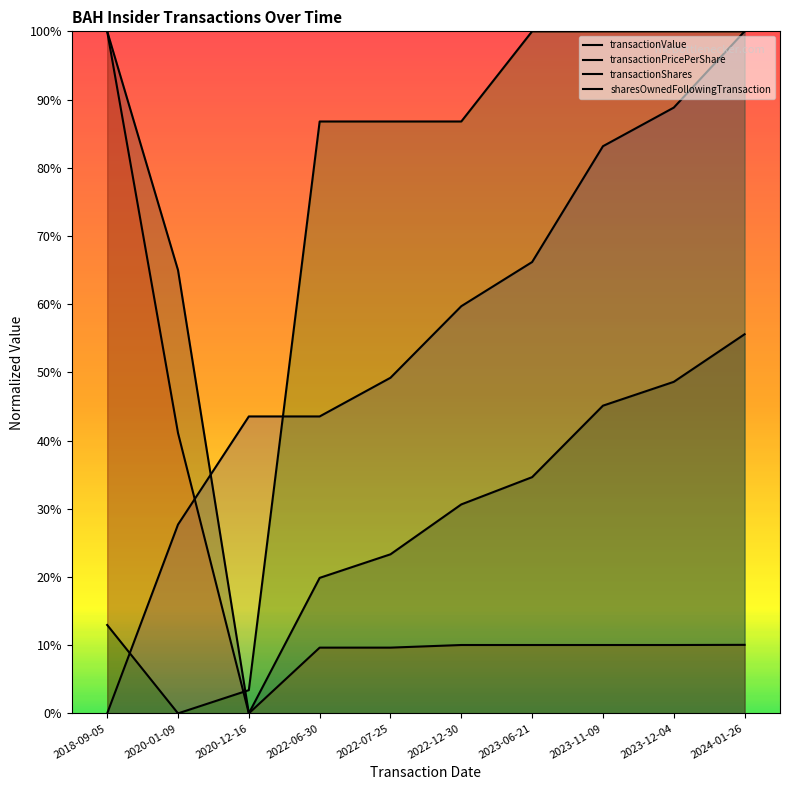

Reading right to left, extract all data points from this chart.

transactionValue: 0.6	0.5	0.5	0.3	0.3	0.2	0.2	0.0	0.6	1.0
transactionPricePerShare: 1.0	0.9	0.8	0.7	0.6	0.5	0.4	0.4	0.3	0.0
transactionShares: 0.1	0.1	0.1	0.1	0.1	0.1	0.1	0.0	0.4	1.0
sharesOwnedFollowingTransaction: 1.0	1.0	1.0	1.0	0.9	0.9	0.9	0.0	0.0	0.1